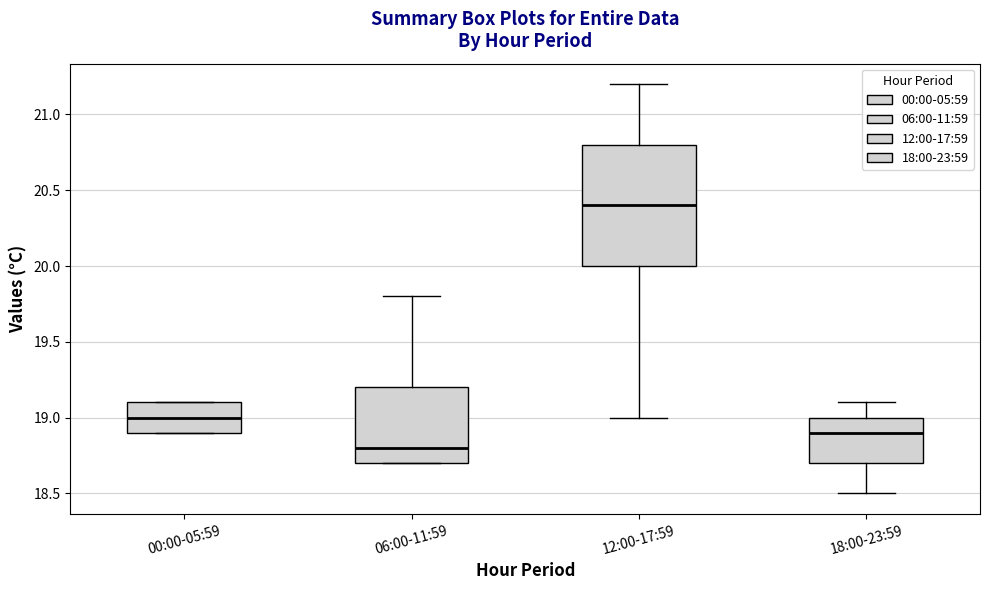

Reading left to right, read every box against the y-axis: the position of its median line, the range the box covers, and the ends of its whiskers. The values are not printed on the chart, so give them approximately, as read against the axis.

00:00-05:59: median 19.0, box 18.9 to 19.1, whiskers 18.9 to 19.1
06:00-11:59: median 18.8, box 18.7 to 19.2, whiskers 18.7 to 19.8
12:00-17:59: median 20.4, box 20.0 to 20.8, whiskers 19.0 to 21.2
18:00-23:59: median 18.9, box 18.7 to 19.0, whiskers 18.5 to 19.1